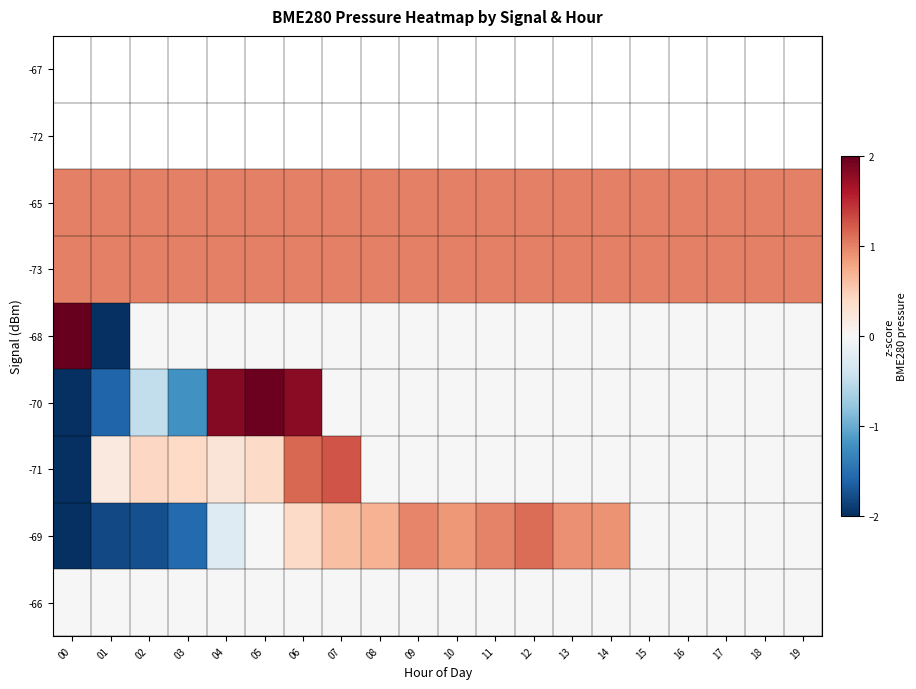

What is the maximum value for -70?

2.0